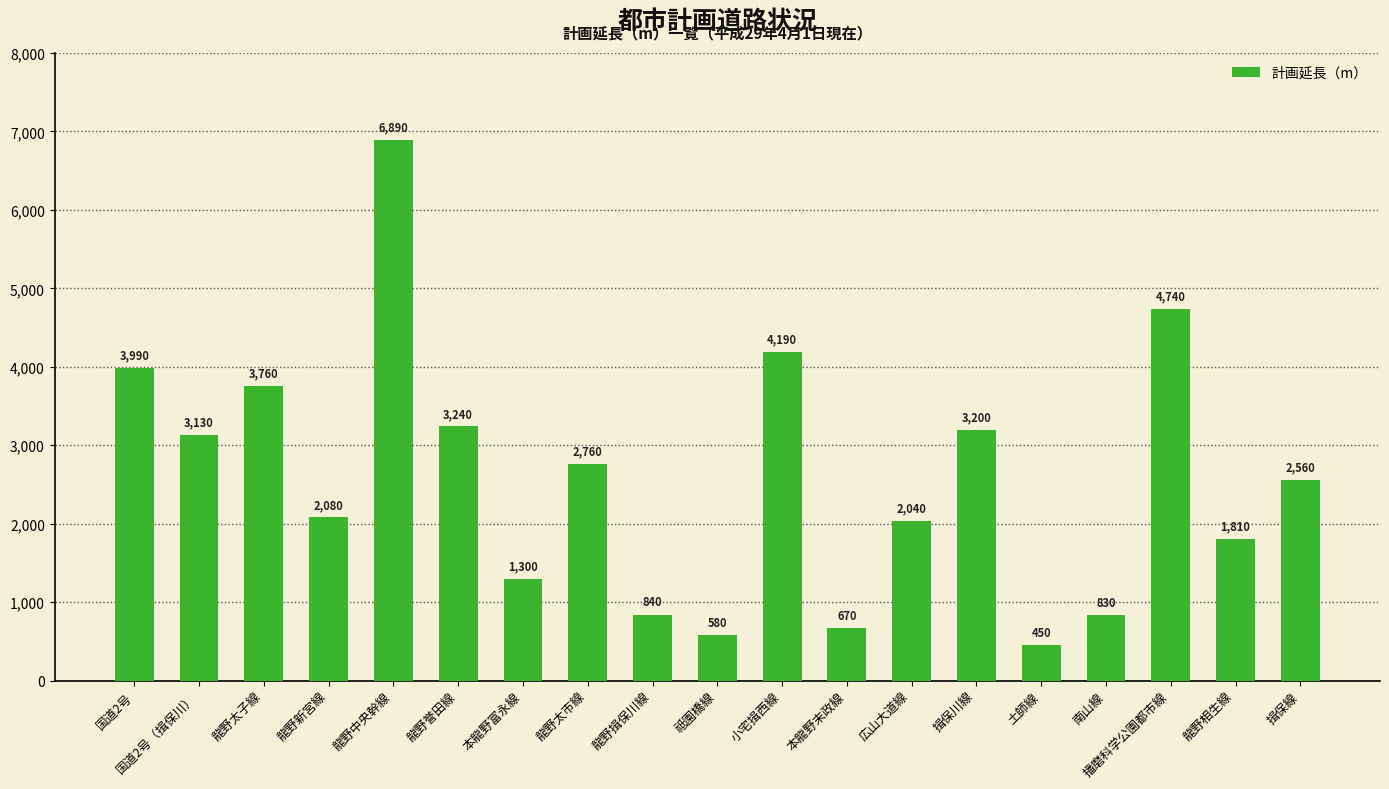

What is the ratio of the value at 播磨科学公園都市線 to the value at 祗園橋線?

8.2